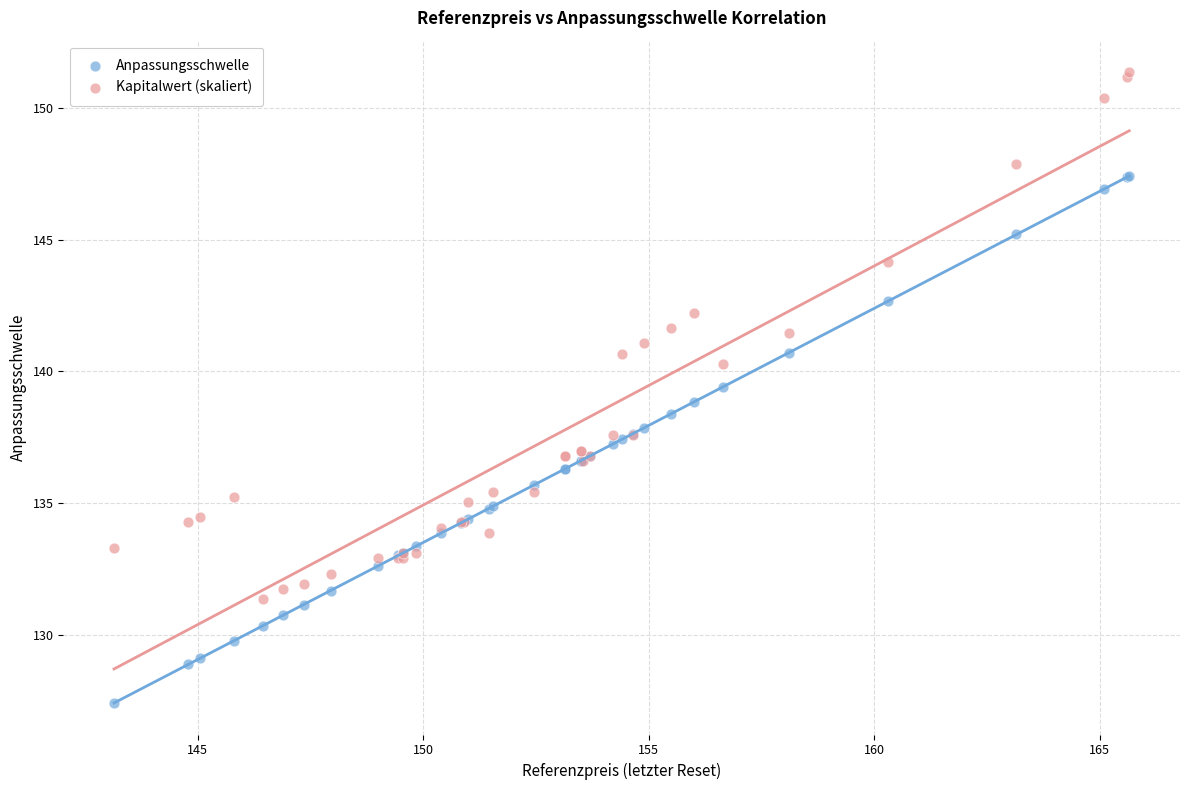

What is the X range (max minus min) for the scatter plot?

22.5